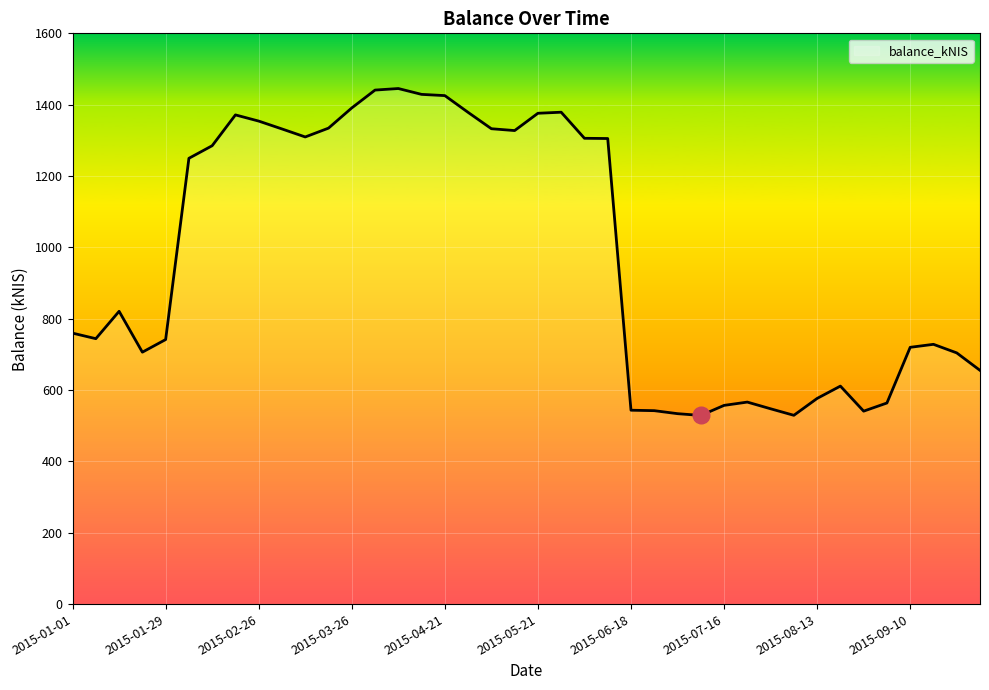

How many lines are shown in the chart?

1